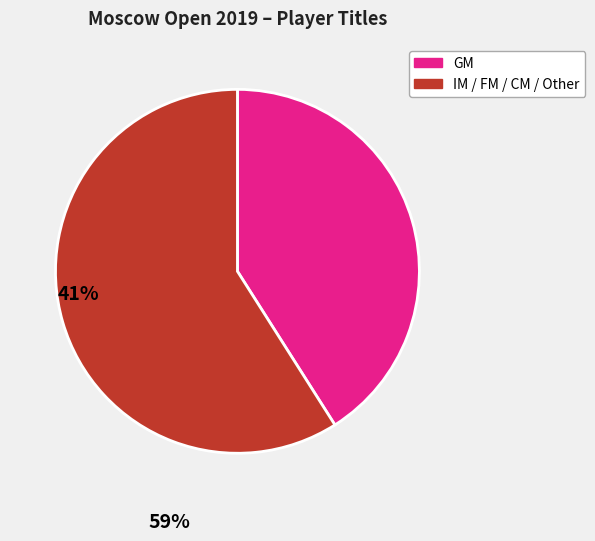

How many segments does this pie chart have?

2